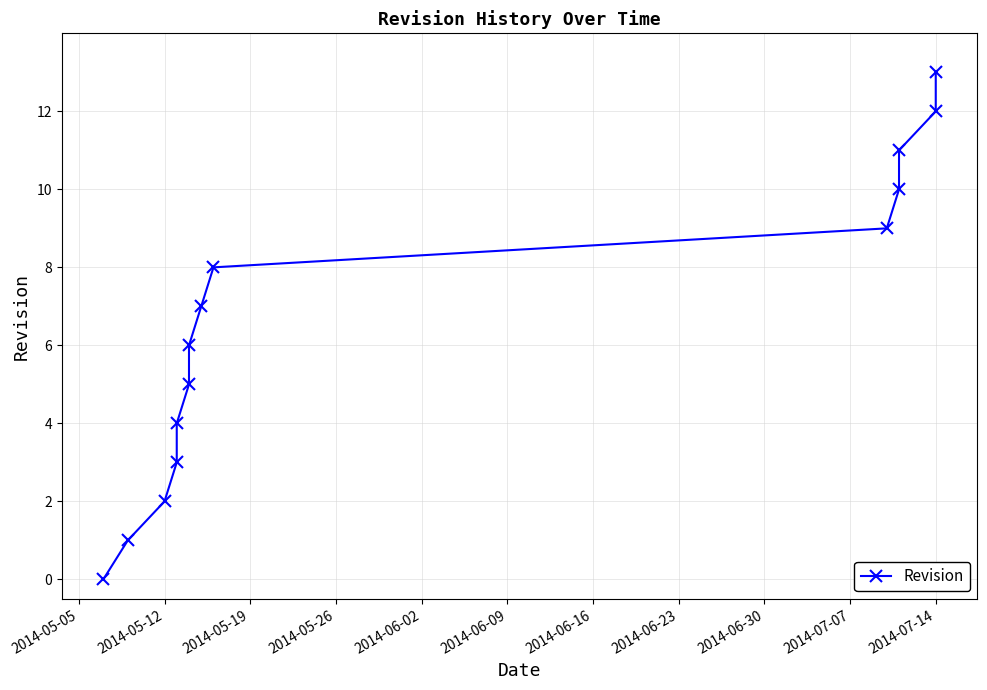

Reading right to left, what are all the values shown in this chart?

13	12	11	10	9	8	7	6	5	4	3	2	1	0